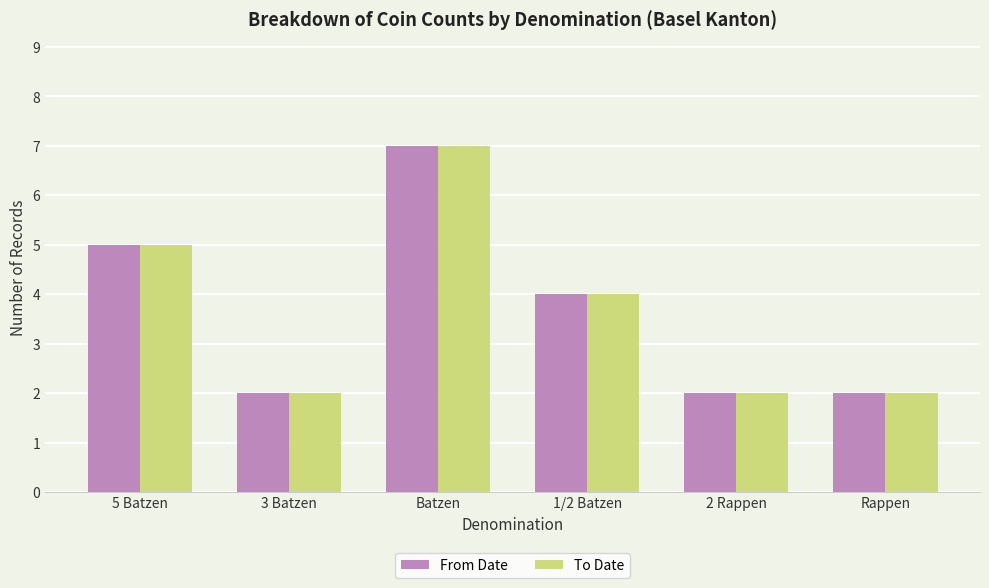

What is the label of the 1st bar from the right?

Rappen